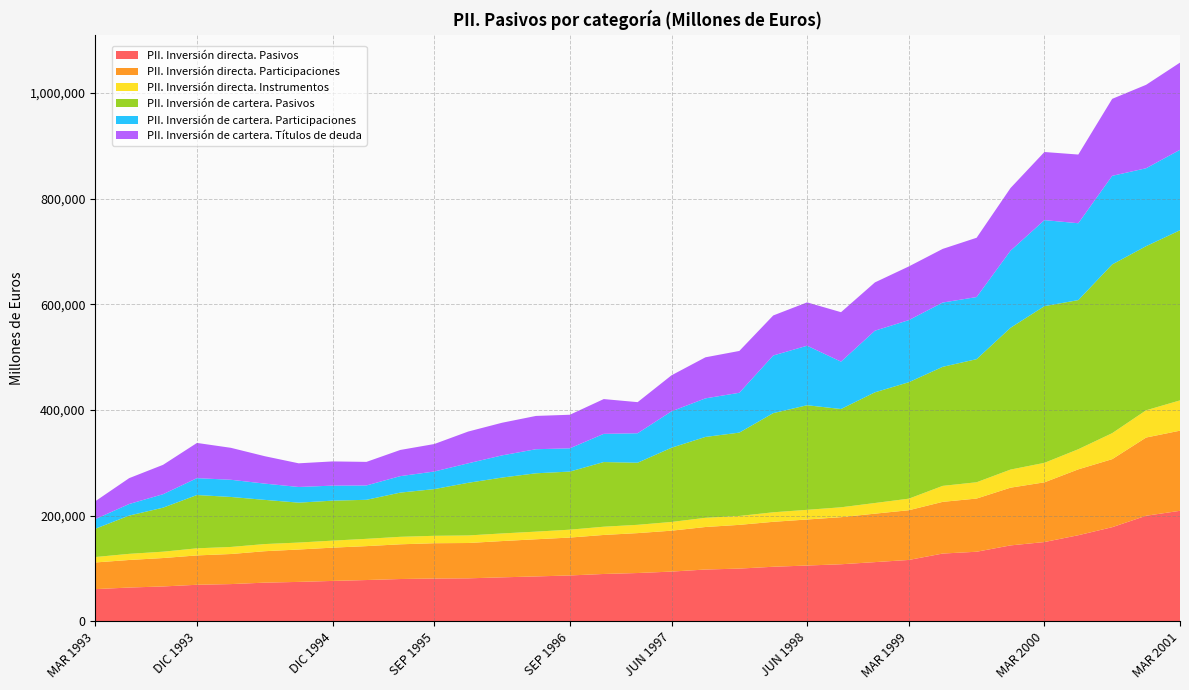

Reading left to right, transcribe all the data shown in this chart.

PII. Inversión directa. Pasivos: MAR 1993=60764	JUN 1993=63773	SEP 1993=65820	DIC 1993=69007	MAR 1994=70304	JUN 1994=73030	SEP 1994=74453	DIC 1994=76282	MAR 1995=77981	JUN 1995=79899	SEP 1995=80850	DIC 1995=81180	MAR 1996=83076	JUN 1996=84793	SEP 1996=86647	DIC 1996=89454	MAR 1997=91249	JUN 1997=93971	SEP 1997=97877	DIC 1997=99632	MAR 1998=103105	JUN 1998=105444	SEP 1998=107838	DIC 1998=111890	MAR 1999=115999	JUN 1999=128115	SEP 1999=131538	DIC 1999=143540	MAR 2000=149904	JUN 2000=162814	SEP 2000=178018	DIC 2000=199665	MAR 2001=209031
PII. Inversión directa. Participaciones: MAR 1993=50475	JUN 1993=52169	SEP 1993=53788	DIC 1993=55569	MAR 1994=56921	JUN 1994=59515	SEP 1994=61301	DIC 1994=62998	MAR 1995=64175	JUN 1995=65714	SEP 1995=66809	DIC 1995=66887	MAR 1996=68676	JUN 1996=70358	SEP 1996=71724	DIC 1996=73864	MAR 1997=75555	JUN 1997=77442	SEP 1997=80480	DIC 1997=82792	MAR 1998=85086	JUN 1998=87125	SEP 1998=89135	DIC 1998=91731	MAR 1999=94114	JUN 1999=97874	SEP 1999=100689	DIC 1999=109269	MAR 2000=113035	JUN 2000=124696	SEP 2000=128787	DIC 2000=148071	MAR 2001=151702
PII. Inversión directa. Instrumentos: MAR 1993=10289	JUN 1993=11605	SEP 1993=12032	DIC 1993=13438	MAR 1994=13383	JUN 1994=13515	SEP 1994=13151	DIC 1994=13284	MAR 1995=13806	JUN 1995=14185	SEP 1995=14040	DIC 1995=14293	MAR 1996=14400	JUN 1996=14436	SEP 1996=14924	DIC 1996=15590	MAR 1997=15694	JUN 1997=16528	SEP 1997=17396	DIC 1997=16840	MAR 1998=18019	JUN 1998=18318	SEP 1998=18703	DIC 1998=20159	MAR 1999=21885	JUN 1999=30242	SEP 1999=30848	DIC 1999=34271	MAR 2000=36870	JUN 2000=38118	SEP 2000=49231	DIC 2000=51594	MAR 2001=57329
PII. Inversión de cartera. Pasivos: MAR 1993=53466	JUN 1993=72455	SEP 1993=83312	DIC 1993=100882	MAR 1994=94641	JUN 1994=83661	SEP 1994=75566	DIC 1994=75684	MAR 1995=73891	JUN 1995=83709	SEP 1995=88395	DIC 1995=99681	MAR 1996=105795	JUN 1996=110464	SEP 1996=110005	DIC 1996=122425	MAR 1997=117563	JUN 1997=140501	SEP 1997=153118	DIC 1997=157779	MAR 1998=187708	JUN 1998=197987	SEP 1998=186051	DIC 1998=209538	MAR 1999=220447	JUN 1999=225363	SEP 1999=233036	DIC 1999=268391	MAR 2000=296585	JUN 2000=282302	SEP 2000=319392	DIC 2000=310659	MAR 2001=322015
PII. Inversión de cartera. Participaciones: MAR 1993=18268	JUN 1993=21904	SEP 1993=25508	DIC 1993=31945	MAR 1994=32536	JUN 1994=30790	SEP 1994=29681	DIC 1994=28435	MAR 1995=27174	JUN 1995=31188	SEP 1995=33300	DIC 1995=36897	MAR 1996=41986	JUN 1996=45554	SEP 1996=44006	DIC 1996=53370	MAR 1997=55772	JUN 1997=68964	SEP 1997=72995	DIC 1997=75414	MAR 1998=109120	JUN 1998=112660	SEP 1998=89671	DIC 1998=116698	MAR 1999=117559	JUN 1999=121702	SEP 1999=117579	DIC 1999=145948	MAR 2000=162942	JUN 2000=145481	SEP 2000=167746	DIC 2000=147521	MAR 2001=152351
PII. Inversión de cartera. Títulos de deuda: MAR 1993=33850	JUN 1993=48963	SEP 1993=55616	DIC 1993=66672	MAR 1994=60493	JUN 1994=51886	SEP 1994=44777	DIC 1994=45832	MAR 1995=44618	JUN 1995=49562	SEP 1995=52030	DIC 1995=60112	MAR 1996=61802	JUN 1996=63022	SEP 1996=63565	DIC 1996=65840	MAR 1997=58895	JUN 1997=68159	SEP 1997=77741	DIC 1997=79192	MAR 1998=75796	JUN 1998=82077	SEP 1998=93622	DIC 1998=91395	MAR 1999=101638	JUN 1999=101560	SEP 1999=112237	DIC 1999=118622	MAR 2000=128932	JUN 2000=130054	SEP 2000=145725	DIC 2000=157943	MAR 2001=165077